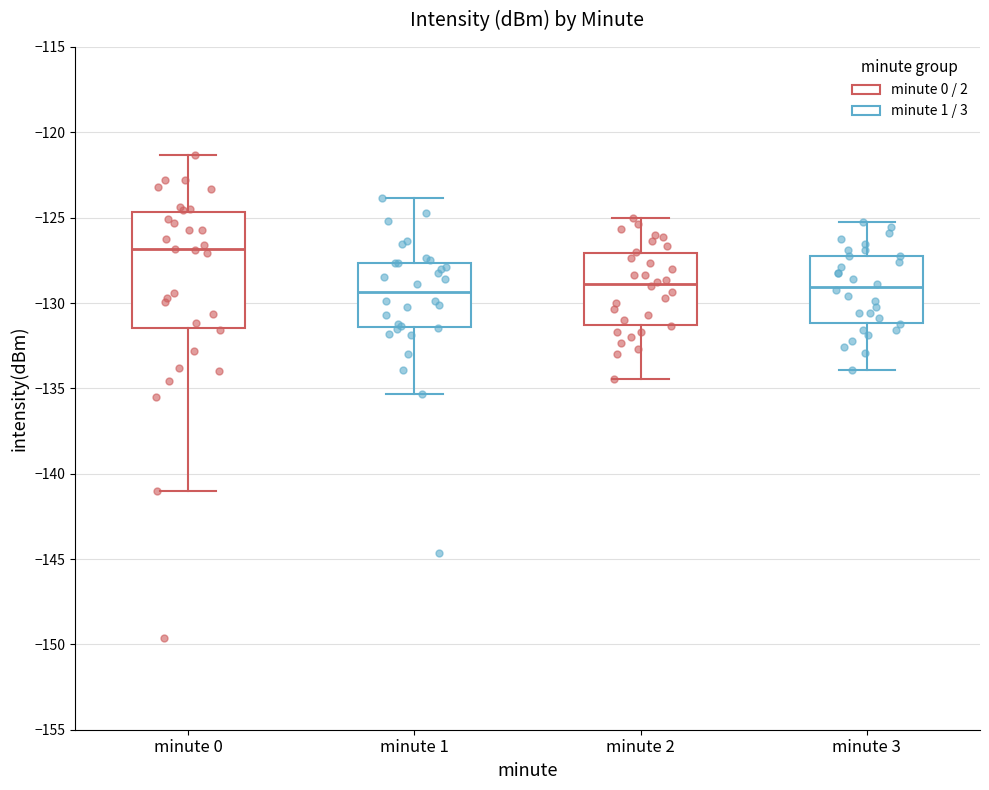

Reading left to right, transcribe this box plot: for each box, give where its median line is, the range the box spans, and where its two whiskers end, as read against the y-axis. The values are not printed on the chart, so give them approximately, as read against the axis.

minute 0: median -127.0, box -131.5 to -124.5, whiskers -141.0 to -121.5
minute 1: median -129.5, box -131.5 to -127.5, whiskers -135.5 to -124.0
minute 2: median -129.0, box -131.5 to -127.0, whiskers -134.5 to -125.0
minute 3: median -129.0, box -131.0 to -127.0, whiskers -134.0 to -125.0